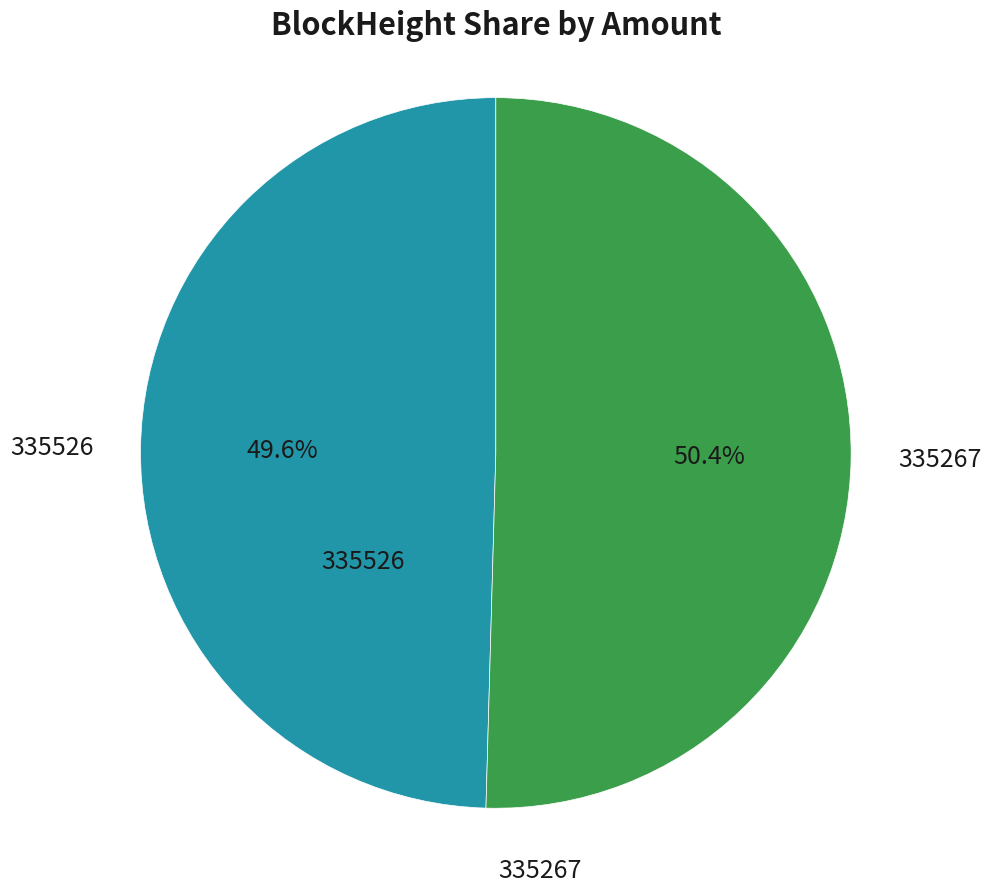

How many slices are in this pie chart?

2